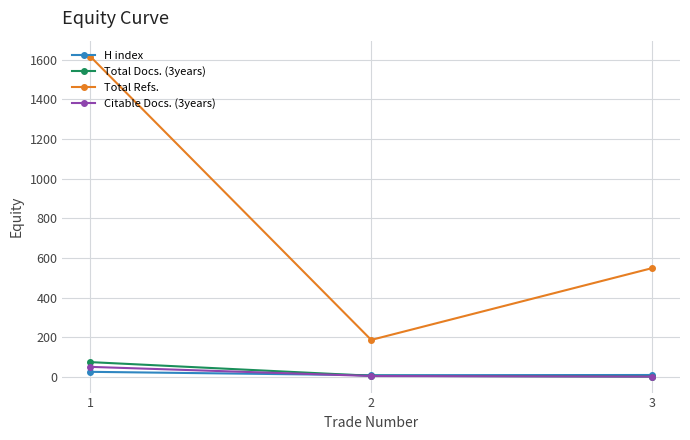

At which label does Total Refs. reach its minimum?

2